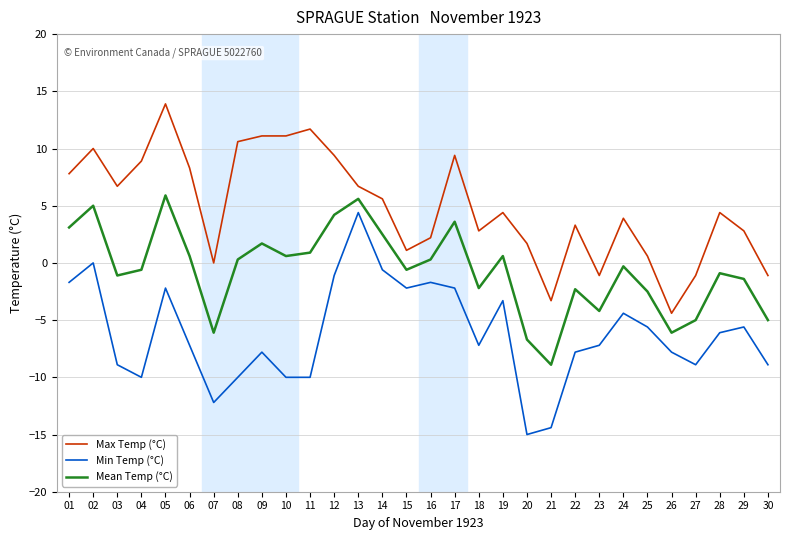

True or false: Mean Temp (°C) and Min Temp (°C) cross at least once.

False